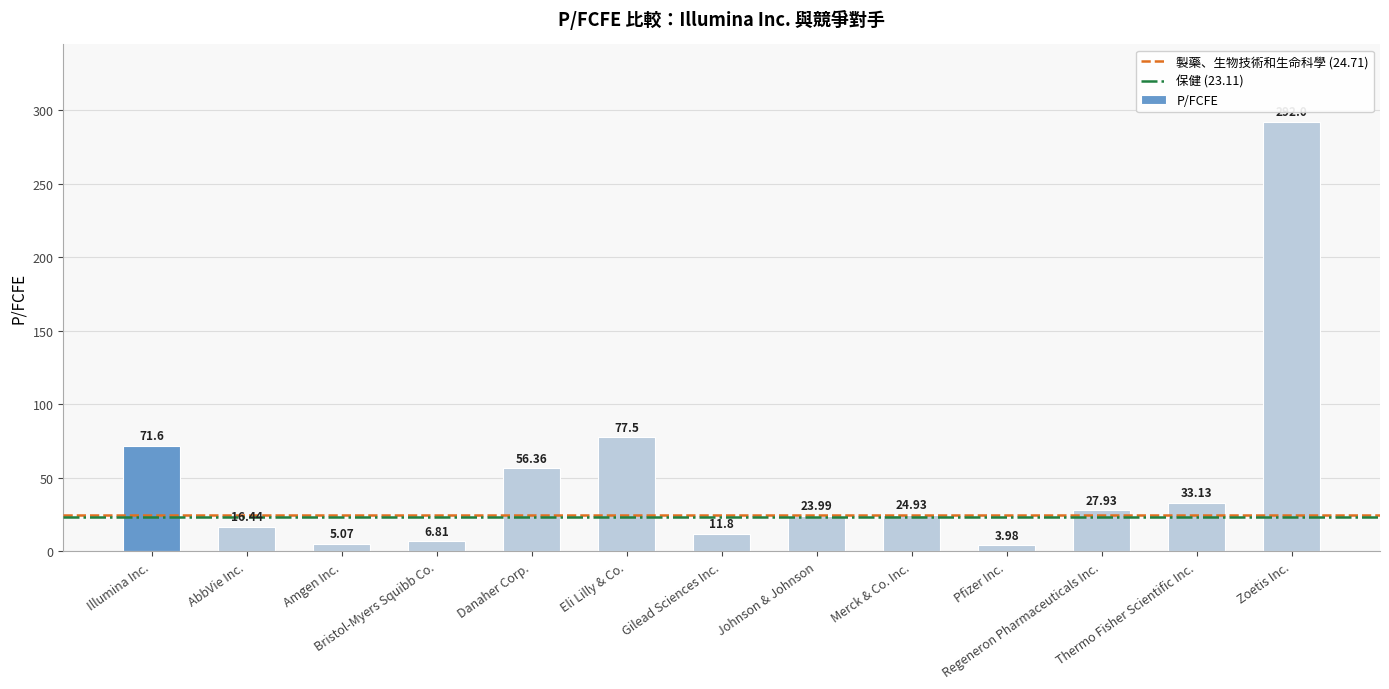

What is the difference between the maximum and minimum values?

288.0